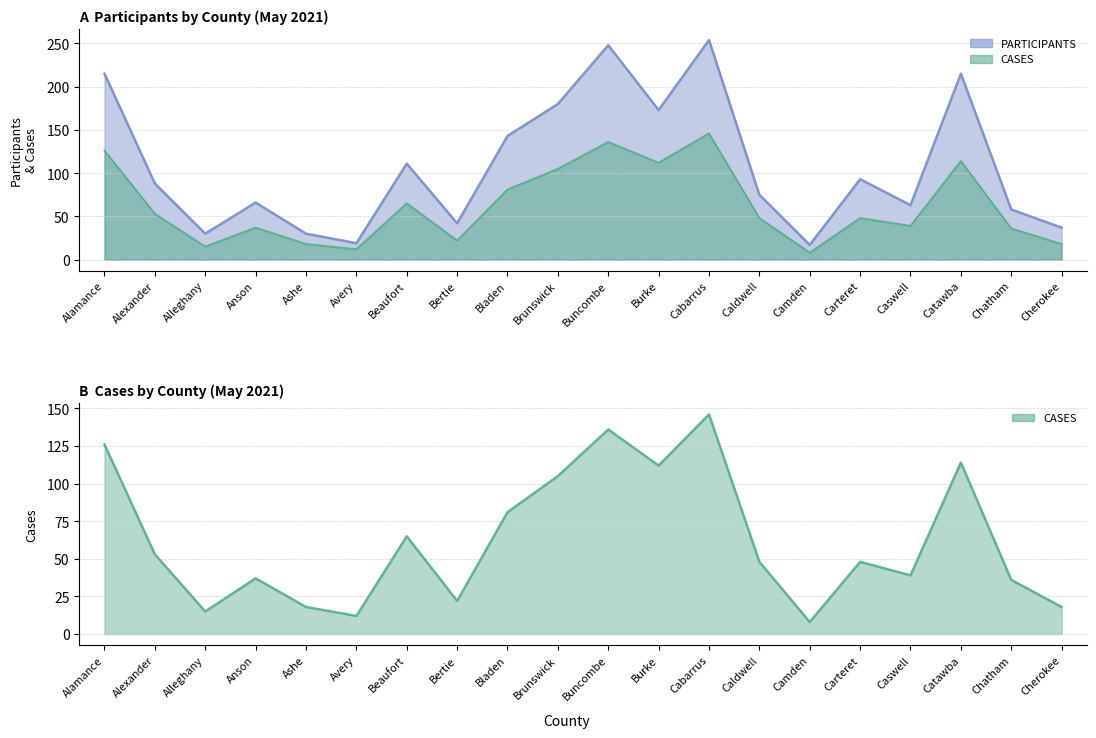

What are all the series names shown in the legend?

CASES, PARTICIPANTS